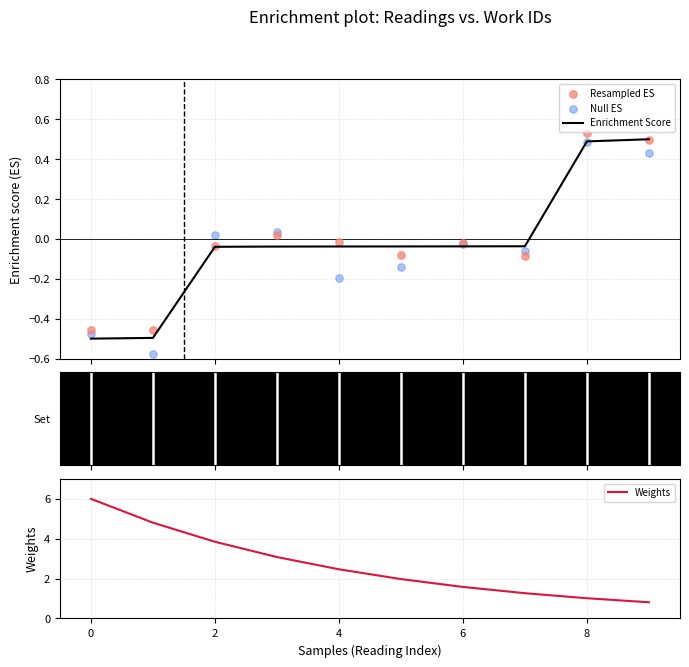

Which series has the largest total across all categories?

Weights